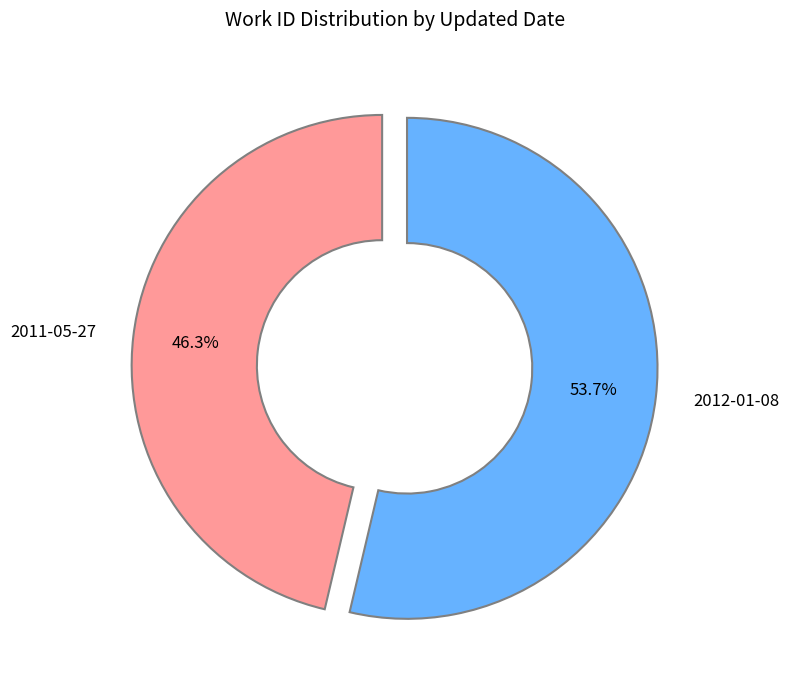

What is the total percentage of 2011-05-27 and 2012-01-08?

100.0%